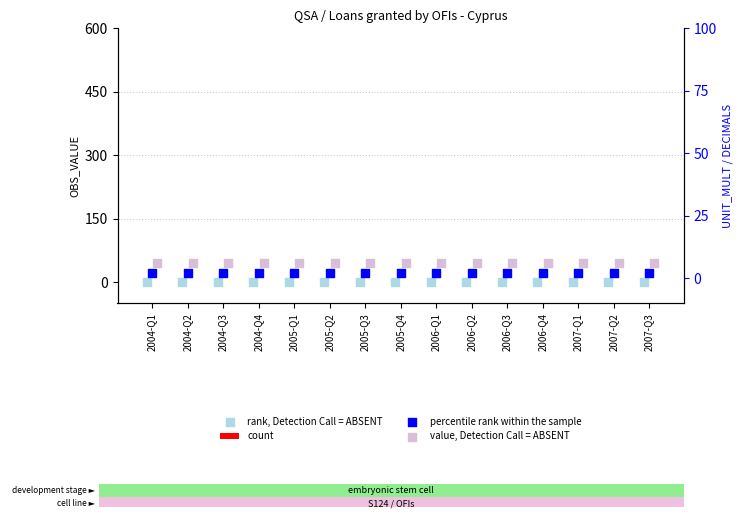

What are all the series names shown in the legend?

count, rank, Detection Call = ABSENT, percentile rank within the sample, value, Detection Call = ABSENT